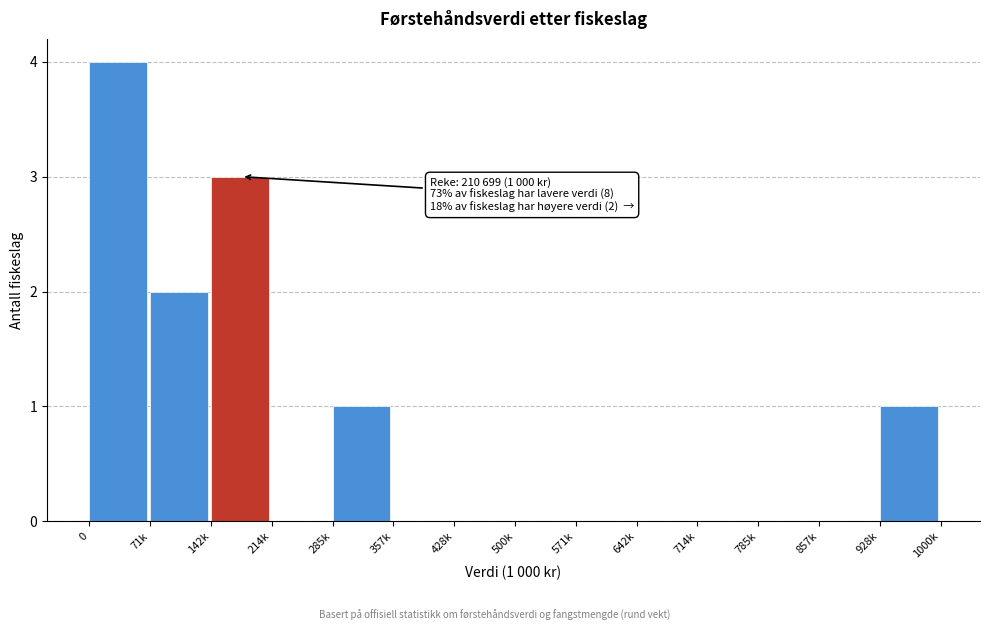

Reading left to right, what are all the values shown in this chart?

0=4	71k=2	142k=3	214k=0	285k=1	357k=0	428k=0	500k=0	571k=0	642k=0	714k=0	785k=0	857k=0	928k=1